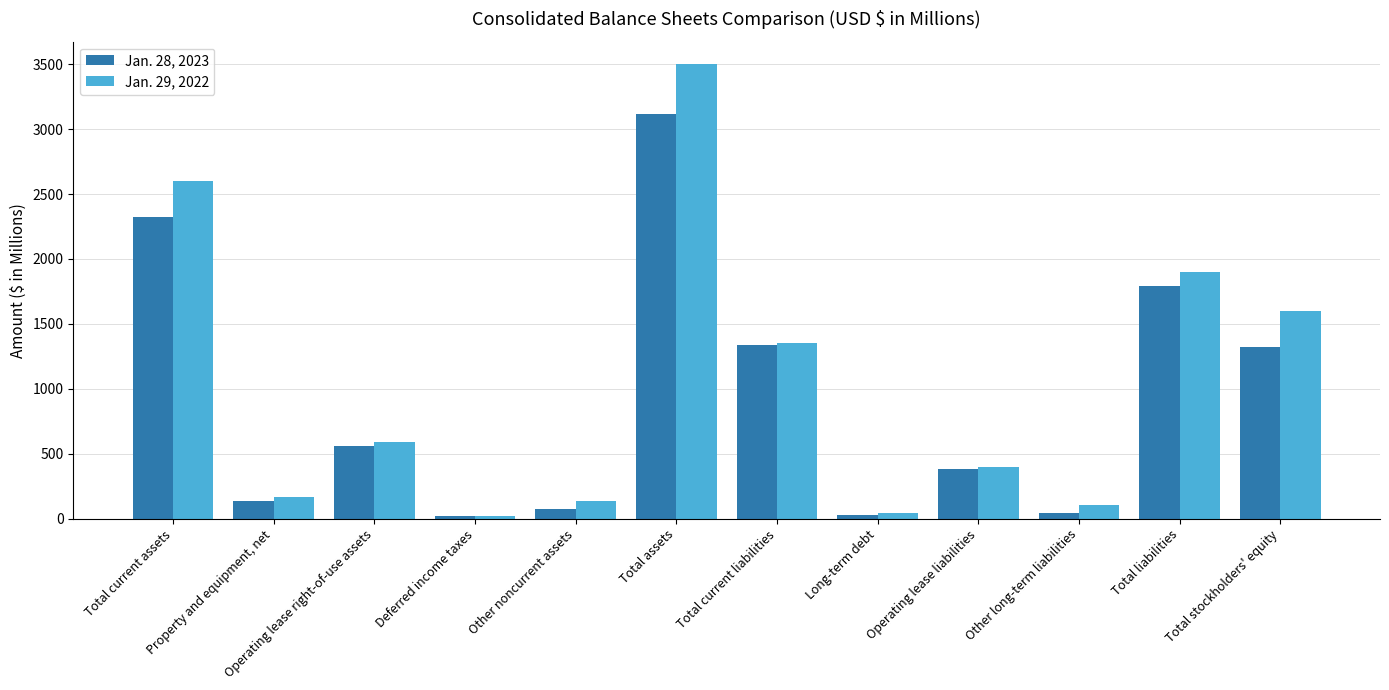

Is the value of Jan. 29, 2022 at Total stockholders' equity greater than the value of Jan. 28, 2023 at Total current assets?

No